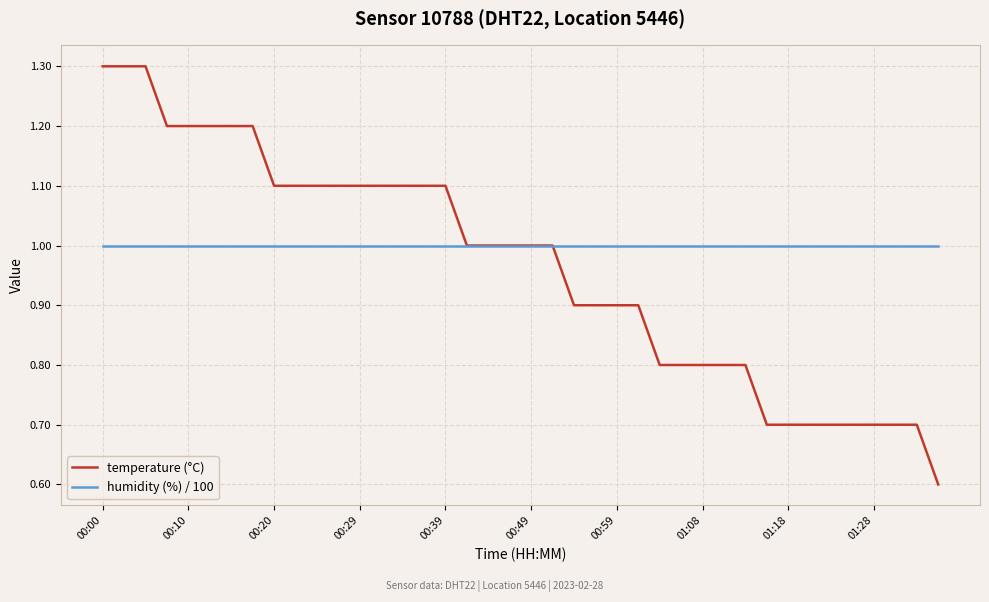

What is the lowest value of the temperature (°C) series?

0.6